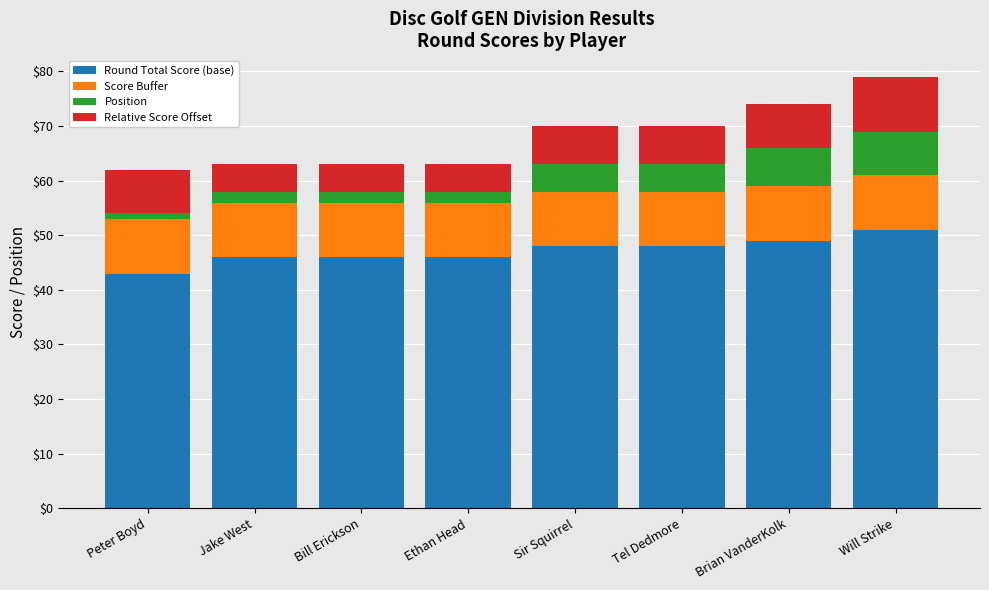

What is the maximum value for Round Total Score (base)?

51